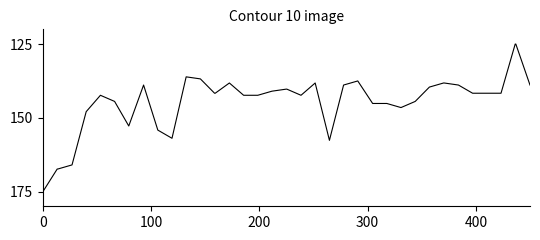

Does the chart display data point markers on the line(s)?

No